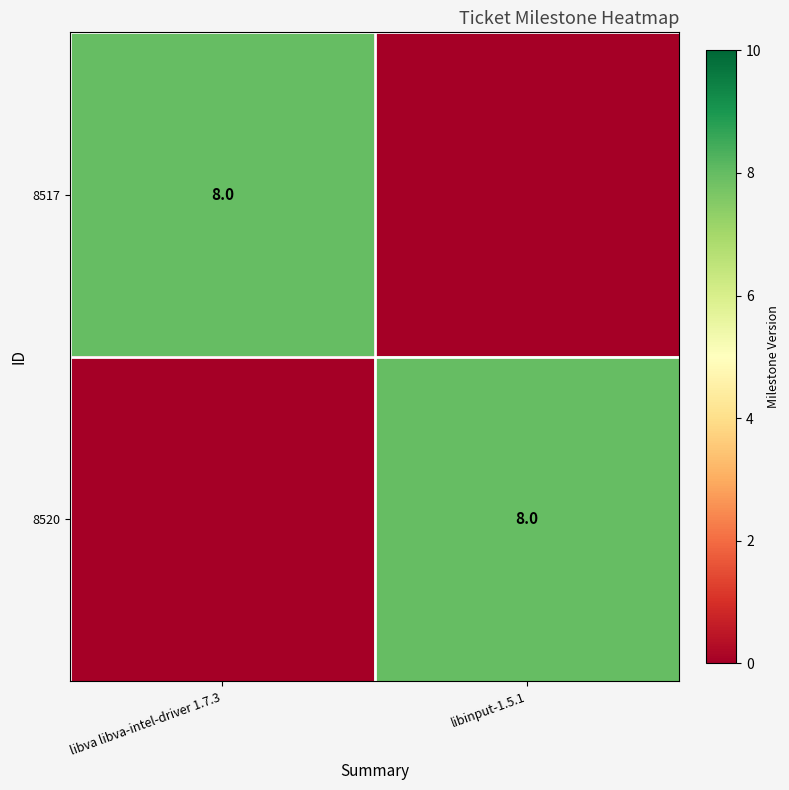

The value of 8520 at libinput-1.5.1 is 13. True or false?

False